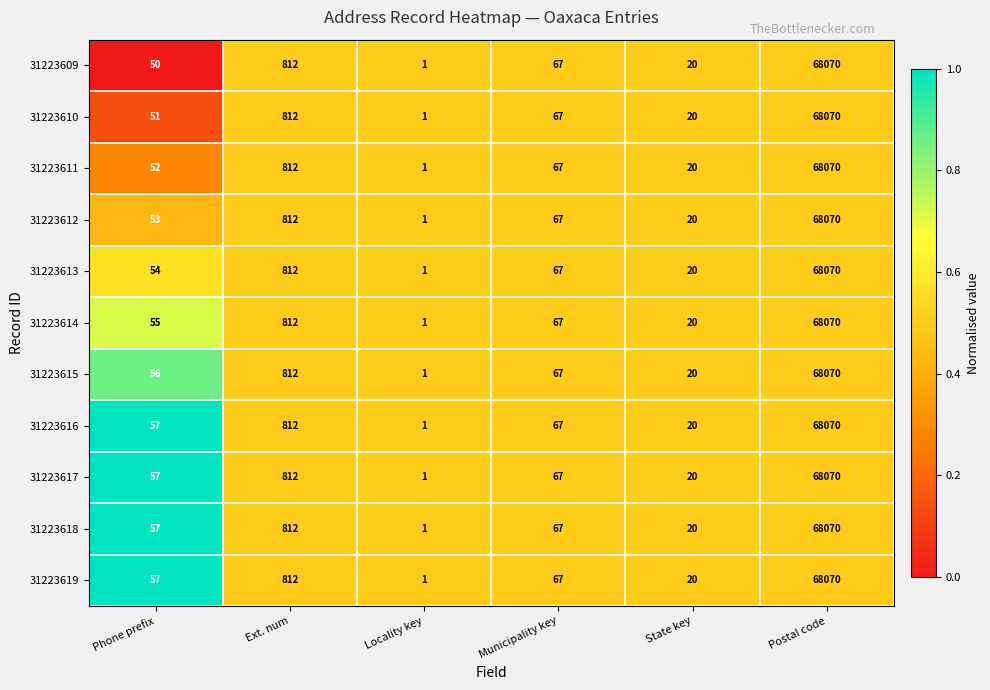

Which category has the lowest value across all series?

Locality key